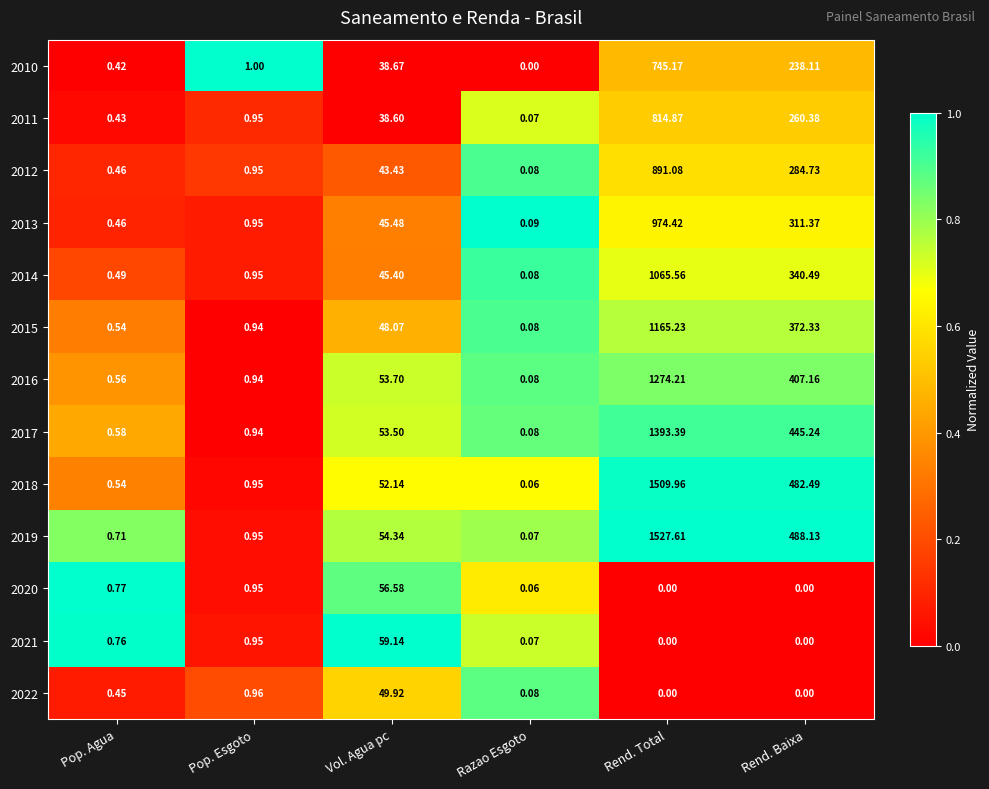

How many data points does each series have?

6